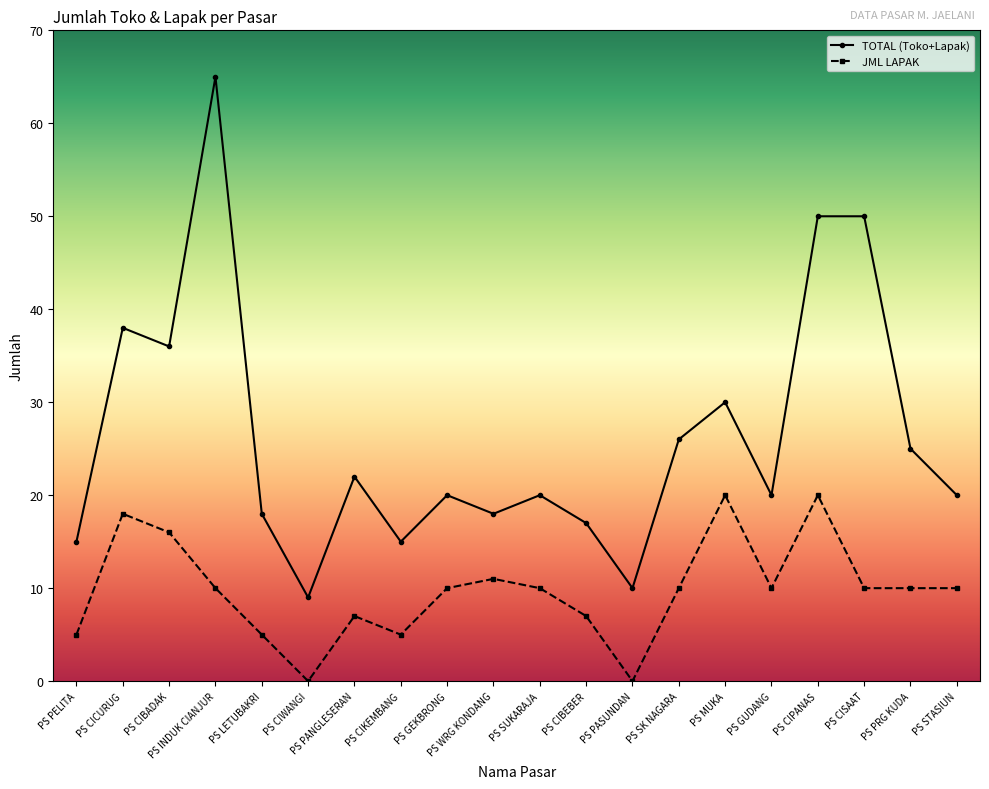

Between PS CICURUG and PS CIBEBER, which series saw the biggest shift?

TOTAL (Toko+Lapak)